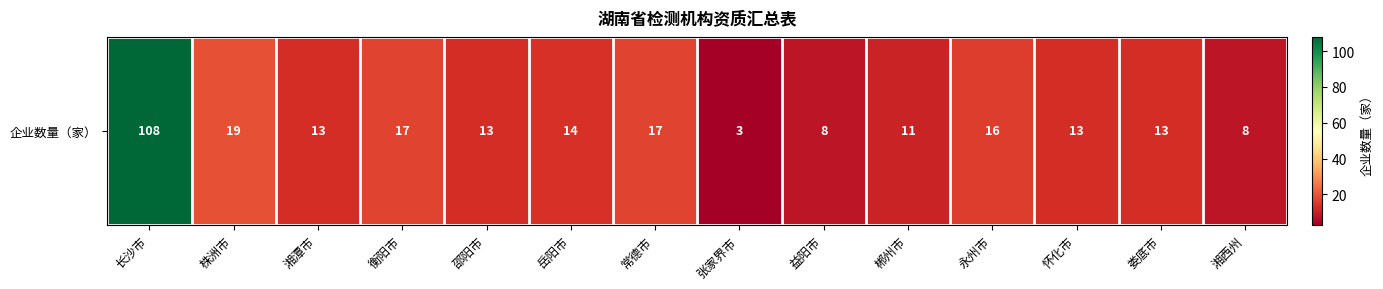

Approximately how many times larger is the value at 郴州市 compared to 益阳市?

1.4